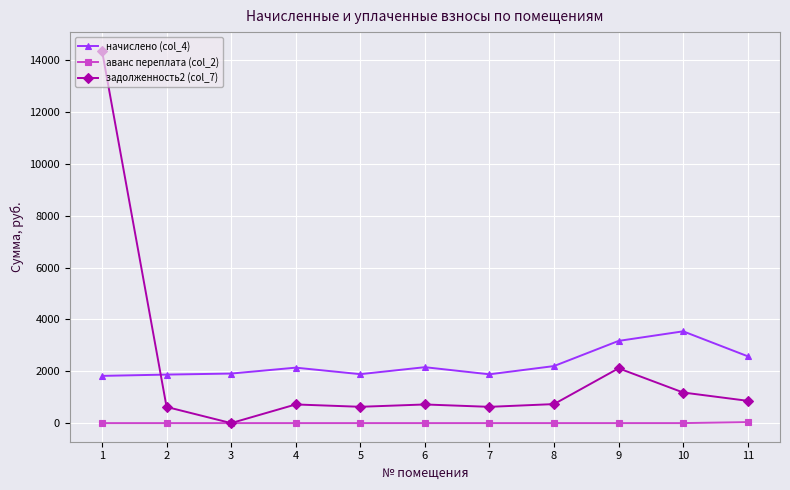

What is the maximum value shown in the chart?

14361.0